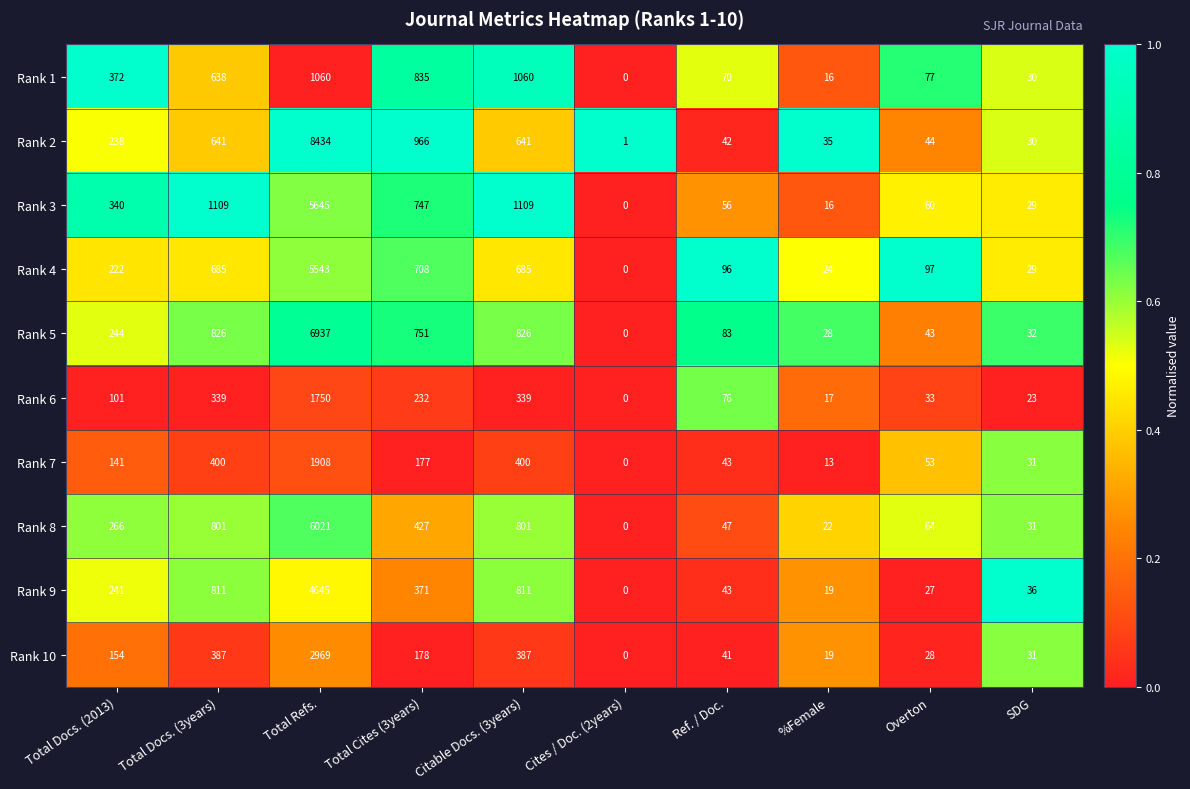

List the series in order of their peak value, highest first.

Rank 2, Rank 5, Rank 8, Rank 3, Rank 4, Rank 9, Rank 10, Rank 7, Rank 6, Rank 1